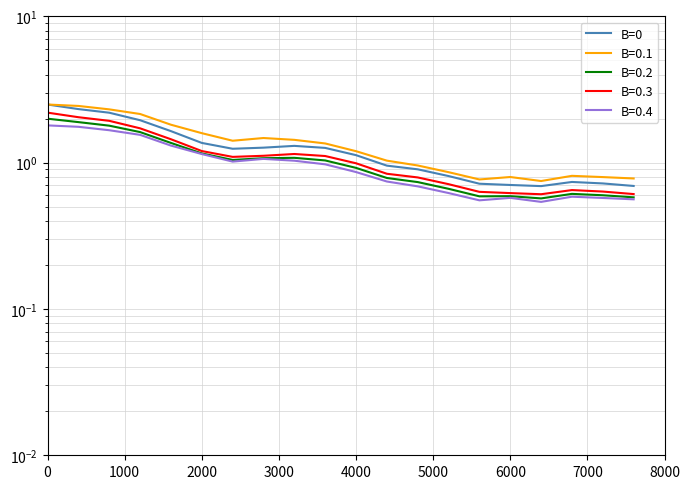

Reading right to left, what are all the values shown in this chart?

P1: 0.7	0.7	0.7	0.7	0.7	0.7	0.8	0.9	1.0	1.1	1.3	1.3	1.3	1.2	1.4	1.6	2.0	2.2	2.3	2.5
P2: 0.8	0.8	0.8	0.7	0.8	0.8	0.9	1.0	1.0	1.2	1.4	1.4	1.5	1.4	1.6	1.8	2.2	2.3	2.4	2.5
P1_avg: 0.6	0.6	0.6	0.6	0.6	0.6	0.7	0.7	0.8	0.9	1.0	1.1	1.1	1.0	1.2	1.4	1.6	1.8	1.9	2.0
P1_high: 0.6	0.6	0.7	0.6	0.6	0.6	0.7	0.8	0.8	1.0	1.1	1.1	1.1	1.1	1.2	1.4	1.7	1.9	2.0	2.2
P2_low: 0.6	0.6	0.6	0.5	0.6	0.6	0.6	0.7	0.7	0.9	1.0	1.0	1.1	1.0	1.1	1.3	1.6	1.7	1.8	1.8